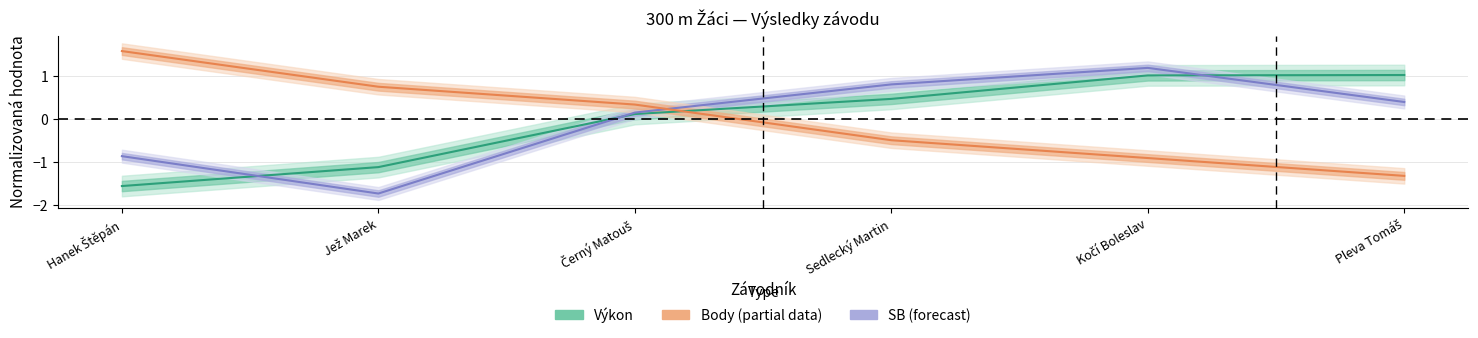

Reading right to left, transcribe all the data shown in this chart.

Výkon (estimate): Pleva Tomáš=1.0	Kočí Boleslav=1.0	Sedlecký Martin=0.5	Černý Matouš=0.1	Jež Marek=-1.1	Hanek Štěpán=-1.6
SB (forecast): Pleva Tomáš=0.4	Kočí Boleslav=1.2	Sedlecký Martin=0.8	Černý Matouš=0.2	Jež Marek=-1.7	Hanek Štěpán=-0.9
Body (partial): Pleva Tomáš=-1.3	Kočí Boleslav=-0.9	Sedlecký Martin=-0.5	Černý Matouš=0.3	Jež Marek=0.8	Hanek Štěpán=1.6